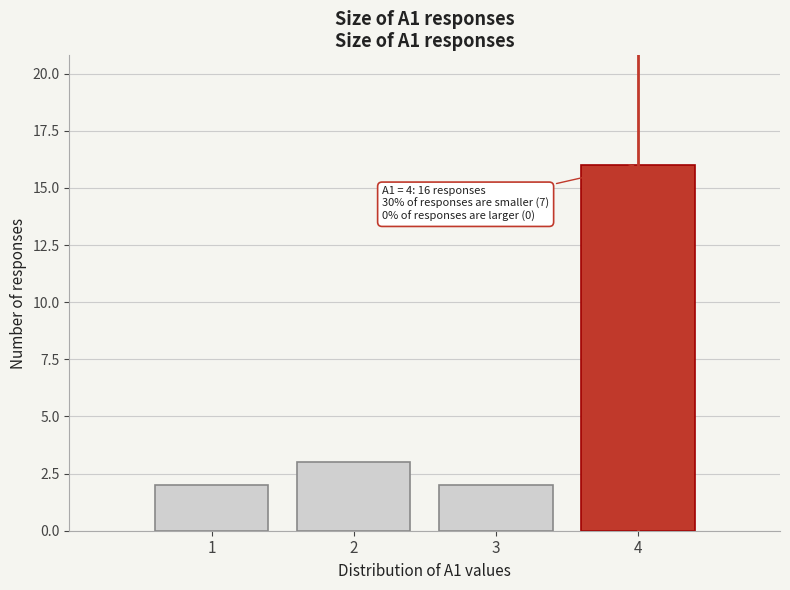

Reading left to right, extract all data points from this chart.

1=2	2=3	3=2	4=16